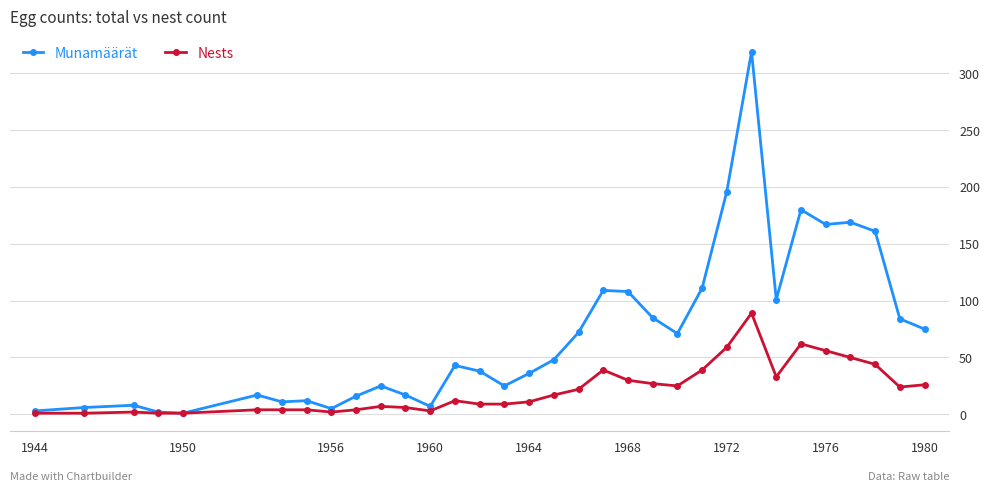

What is the greatest value displayed?

319